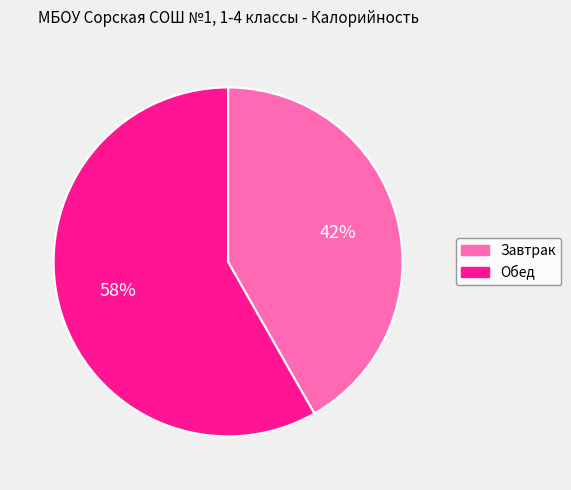

Combined, do Завтрак and Обед account for over 50%?

Yes